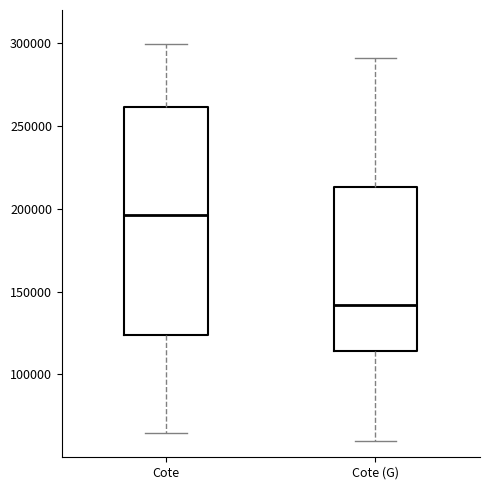

Reading left to right, transcribe this box plot: for each box, give where its median line is, the range the box spans, and where its two whiskers end, as read against the y-axis. The values are not printed on the chart, so give them approximately, as read against the axis.

Cote: median 195000, box 125000 to 260000, whiskers 65000 to 300000
Cote (G): median 140000, box 115000 to 215000, whiskers 60000 to 290000